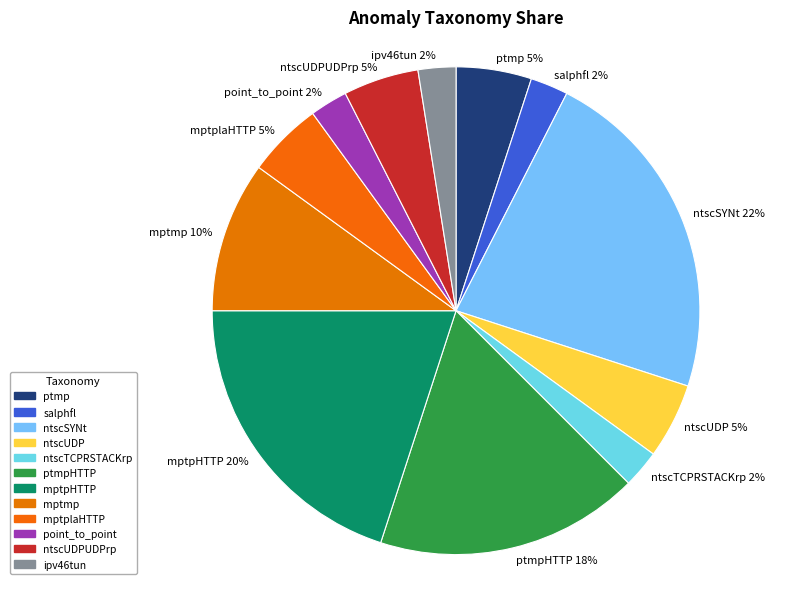

To the nearest percent, what is the difference between the largest and smallest slice percentages?

20%